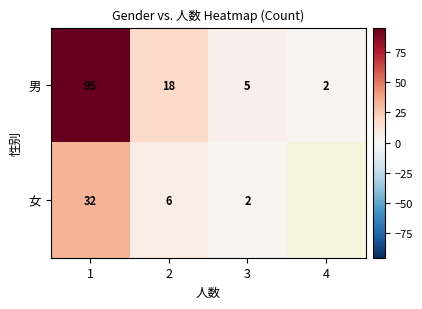

What is the approximate value of 男 at 1, to the nearest 5?

95